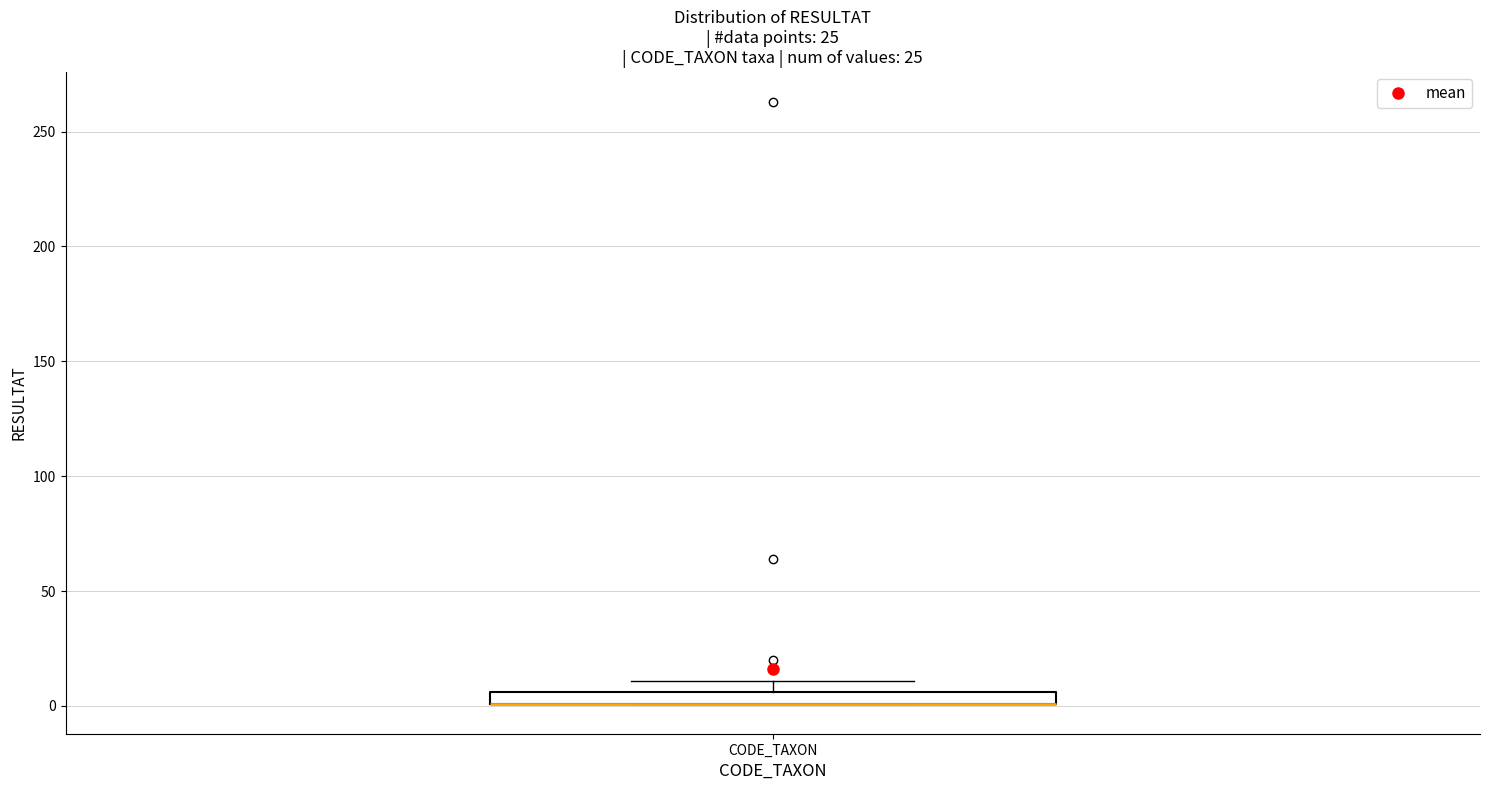

Where is the lower edge of the box for CODE_TAXON on the y-axis? The values are not printed on the chart, so give them approximately, as read against the axis.

0